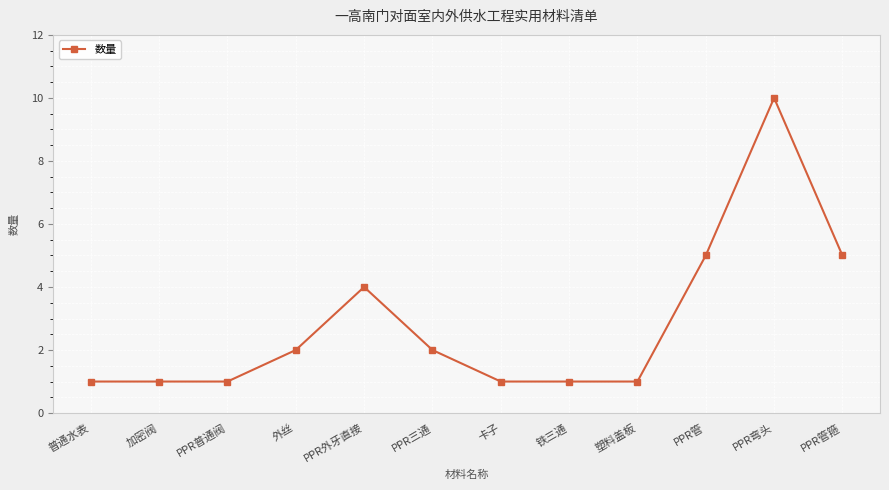

True or false: there are more than 0 points higher than both neighbors.

True